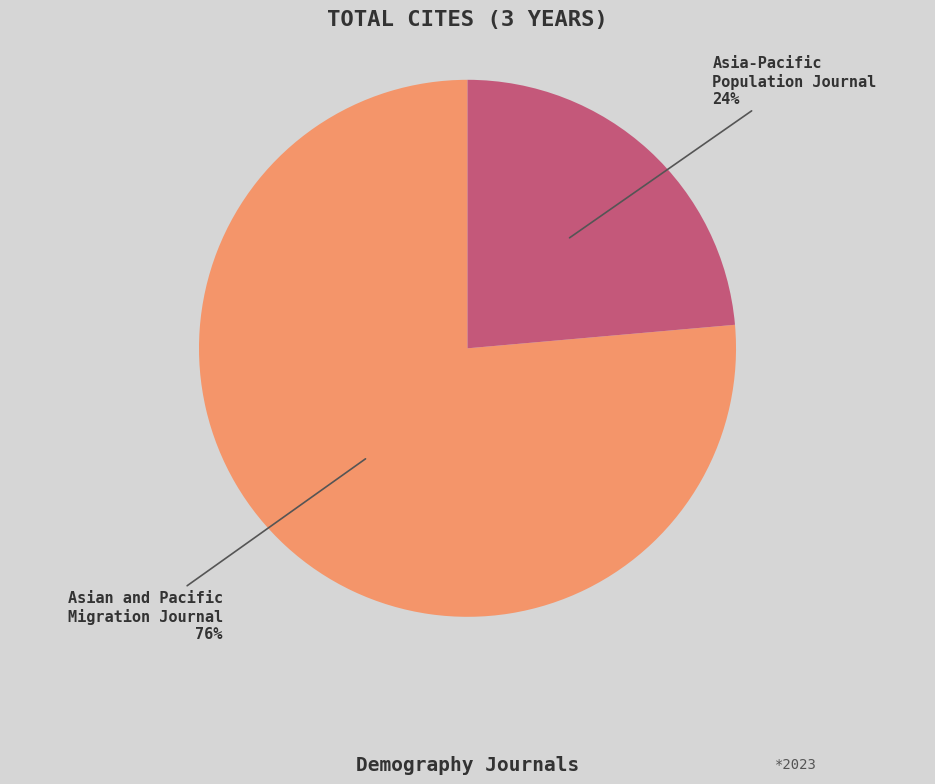

True or false: Asian and Pacific Migration Journal accounts for 76% of the total.

True